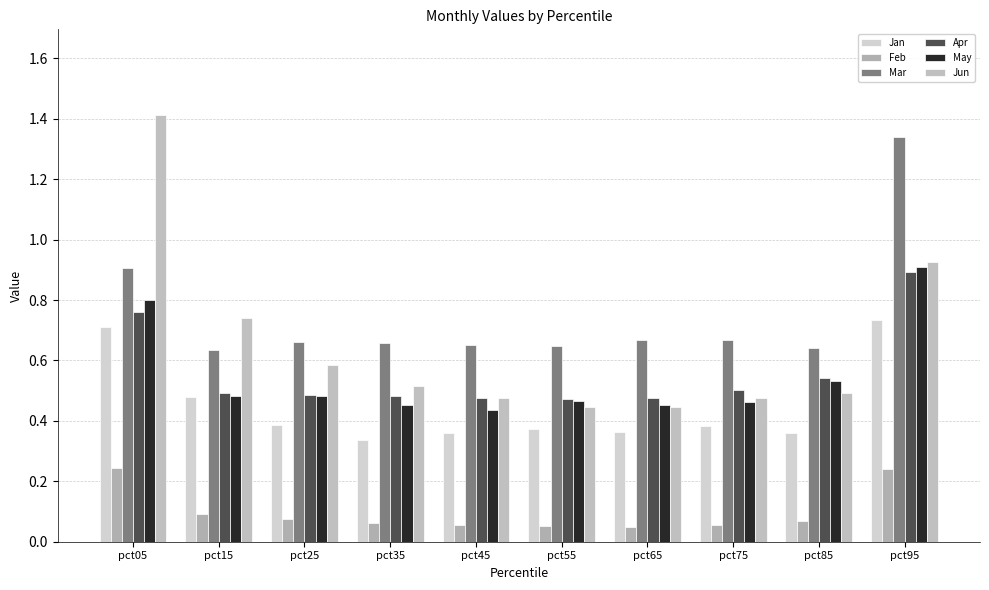

Which series has the widest spread of values?

Jun